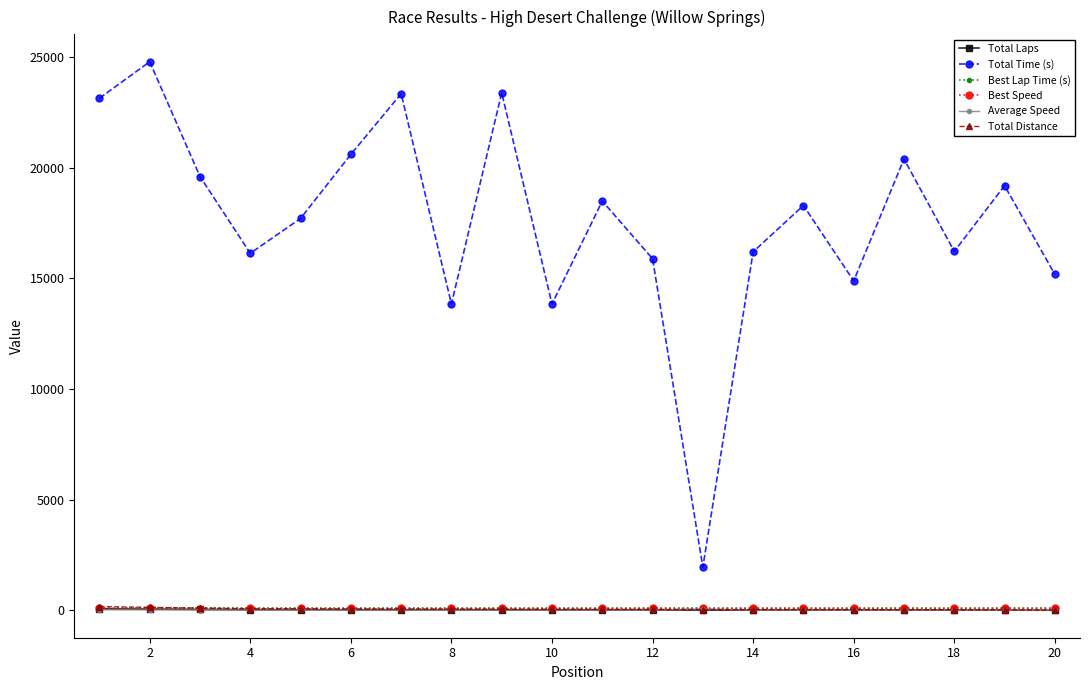

How many interior local peaks does the Total Time (s) series have?

7